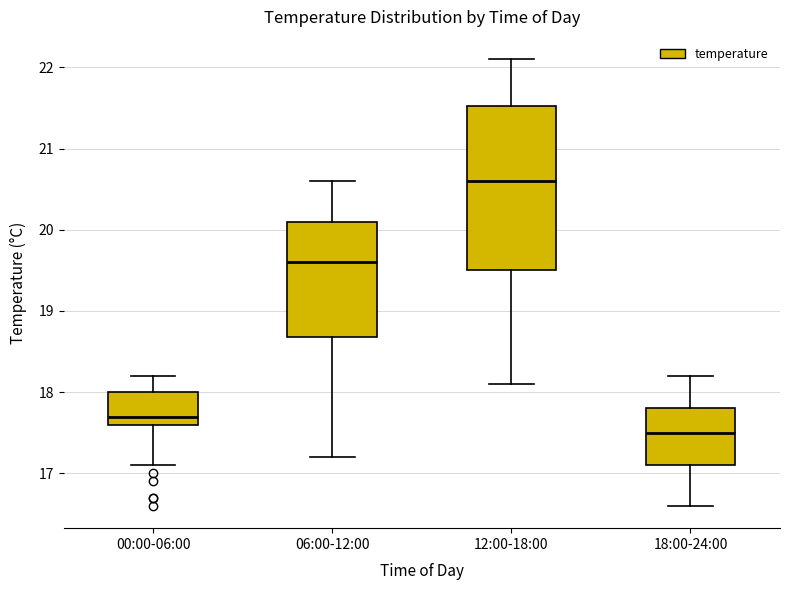

Where does the median line of the box for 00:00-06:00 sit on the y-axis? The values are not printed on the chart, so give them approximately, as read against the axis.

17.7